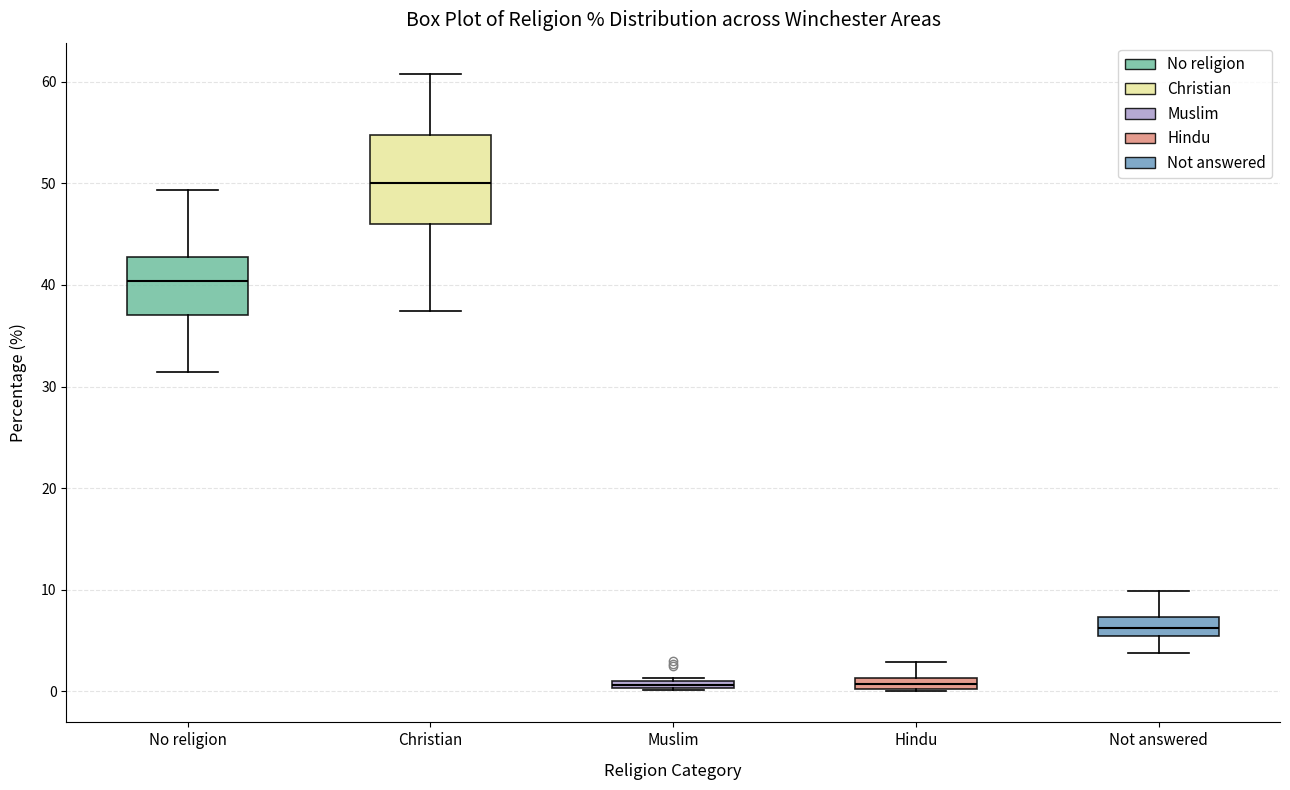

Which box is the tallest, from its lower edge to its upper edge?

Christian